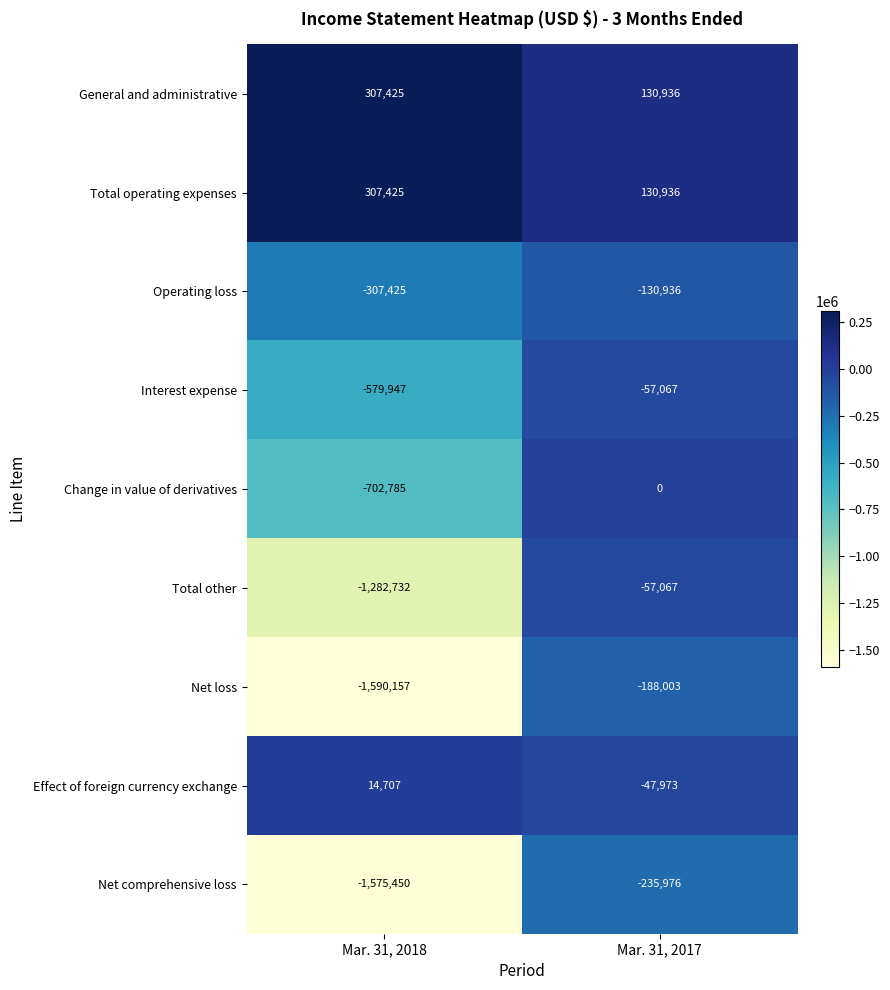

What is the total value across all series at Mar. 31, 2017?

-455150